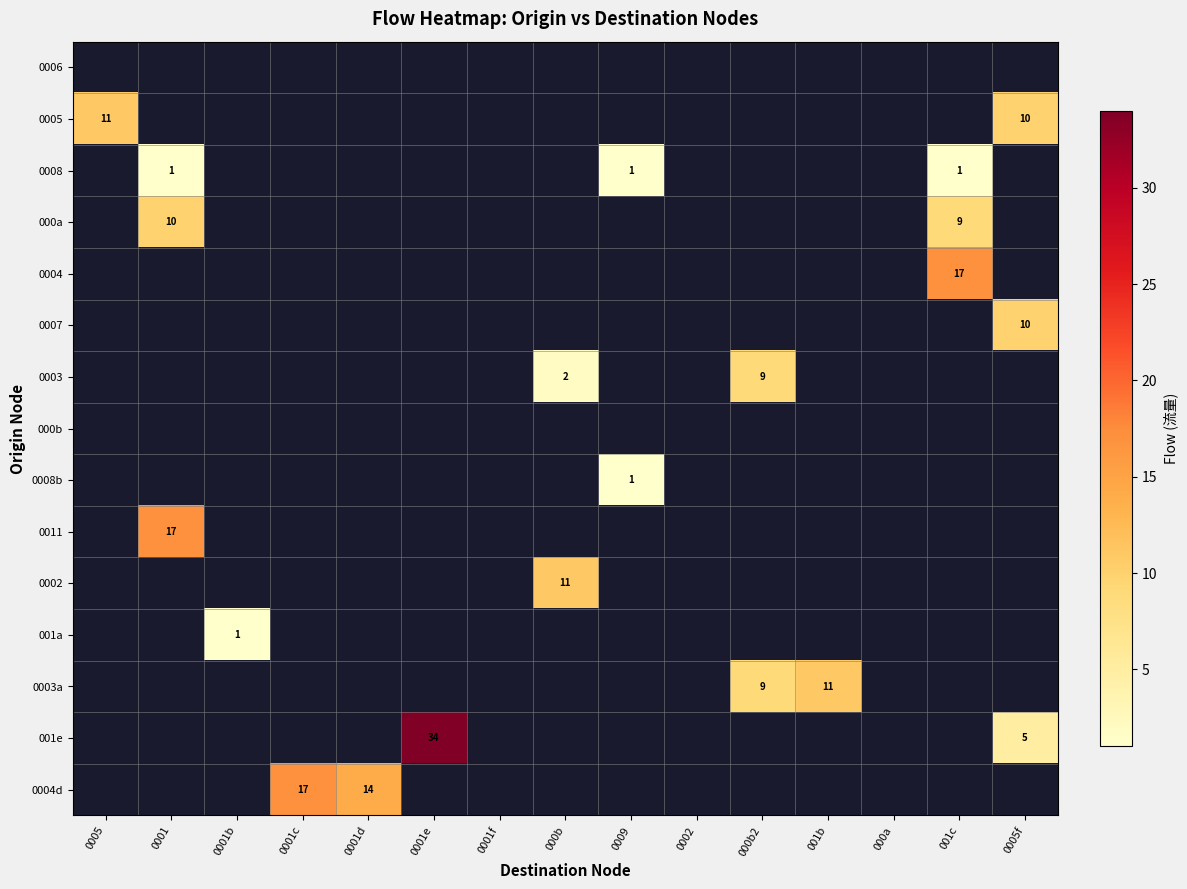

Between 0002 and 0009, which is larger?

0009